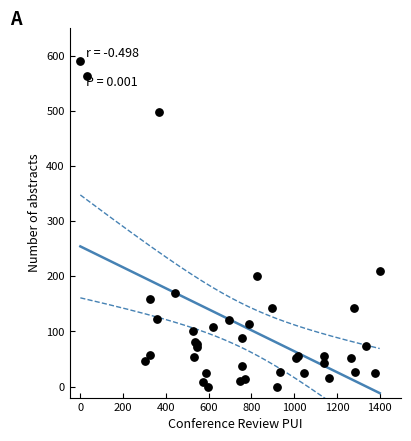

What Y value in the scatter plot is closest to 295?

209